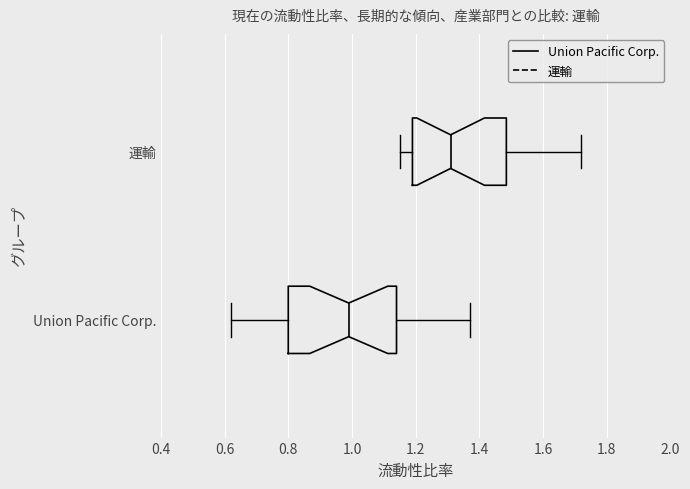

Reading bottom to top, transcribe this box plot: for each box, give where its median line is, the range the box spans, and where its two whiskers end, as read against the x-axis. The values are not printed on the chart, so give them approximately, as read against the axis.

Union Pacific Corp.: median 1.00, box 0.80 to 1.14, whiskers 0.62 to 1.38
運輸: median 1.32, box 1.20 to 1.48, whiskers 1.16 to 1.72